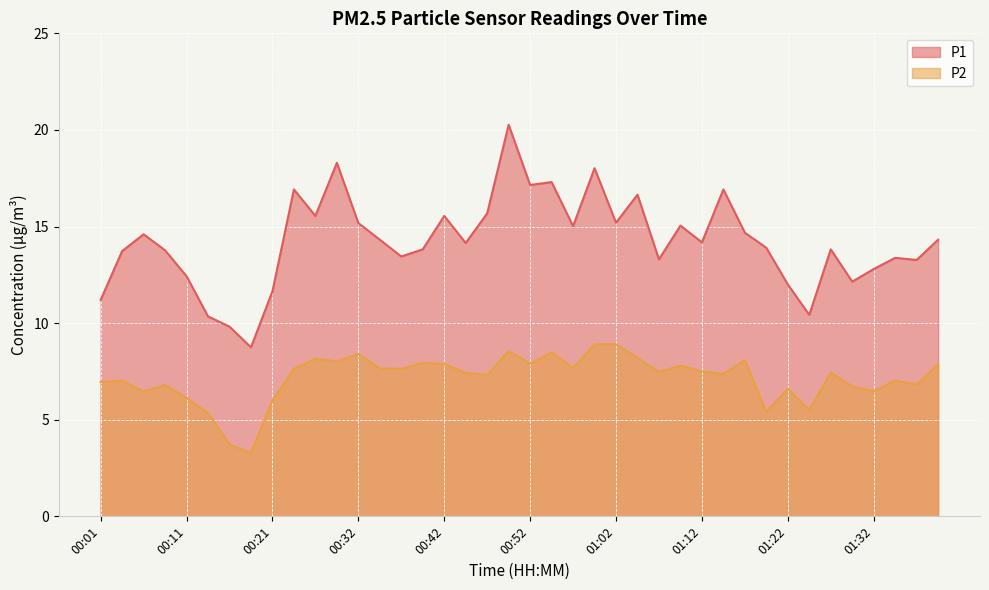

Where is the first local minimum for P2?

00:06